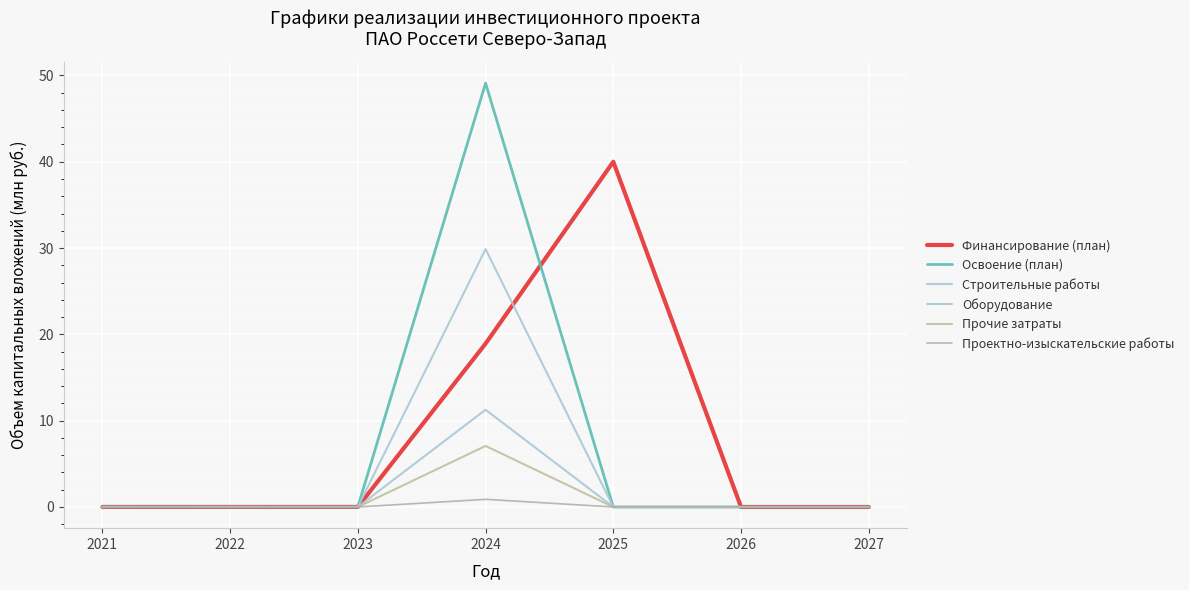

The value of Оборудование at 2022 is 7.2. True or false?

False